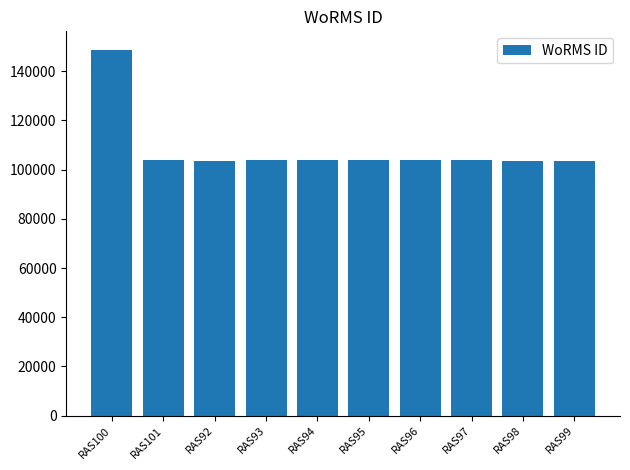

At which label is the value closest to 126076?

RAS97